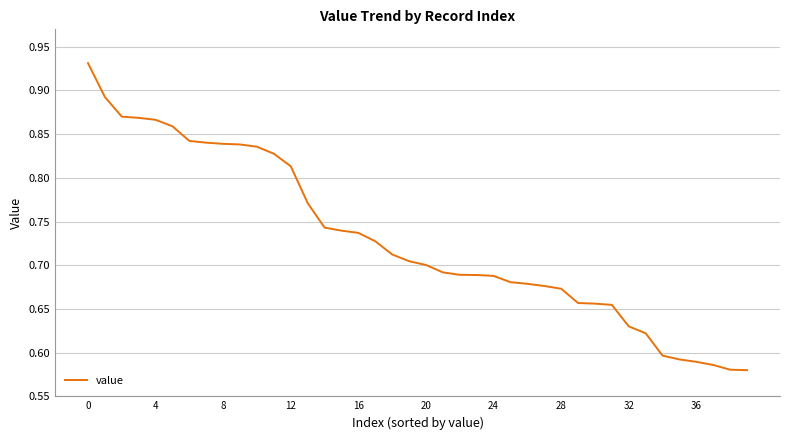

What is the difference between the maximum and minimum values?

0.4